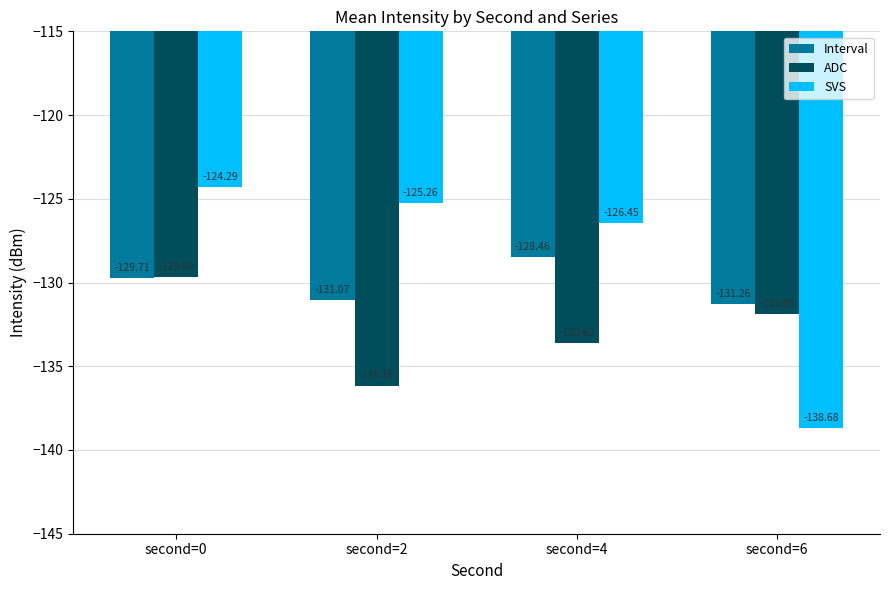

Which category has the highest value in the ADC series?

second=0